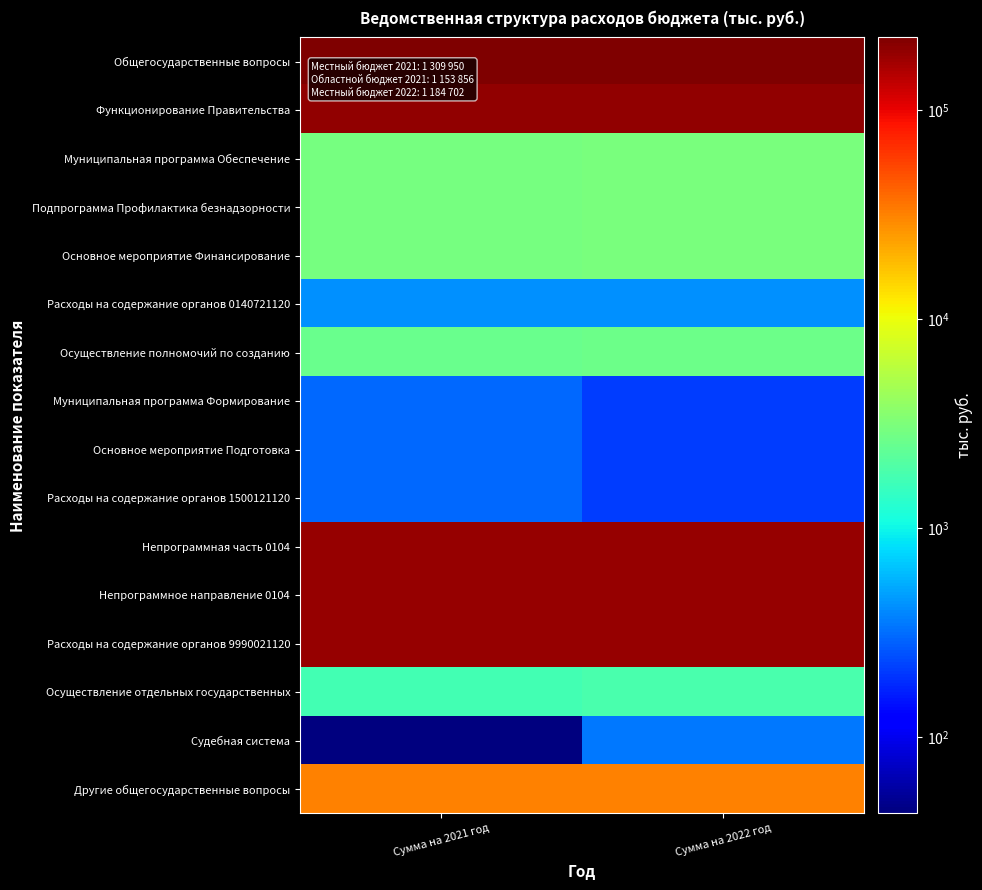

Which has a higher value, Сумма на 2022 год or Сумма на 2021 год?

Сумма на 2021 год